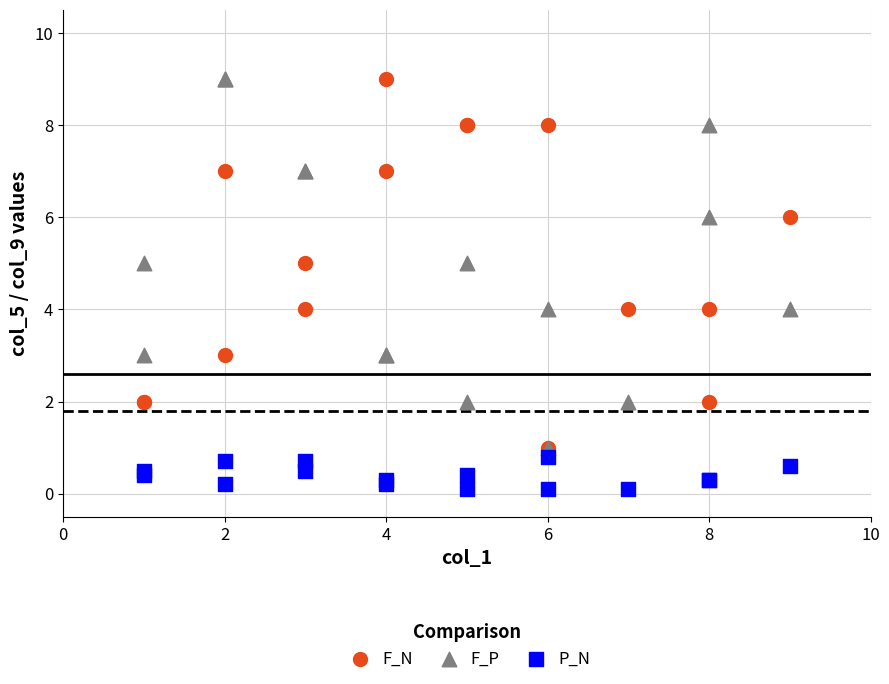

Which series reaches the minimum Y coordinate?

P_N